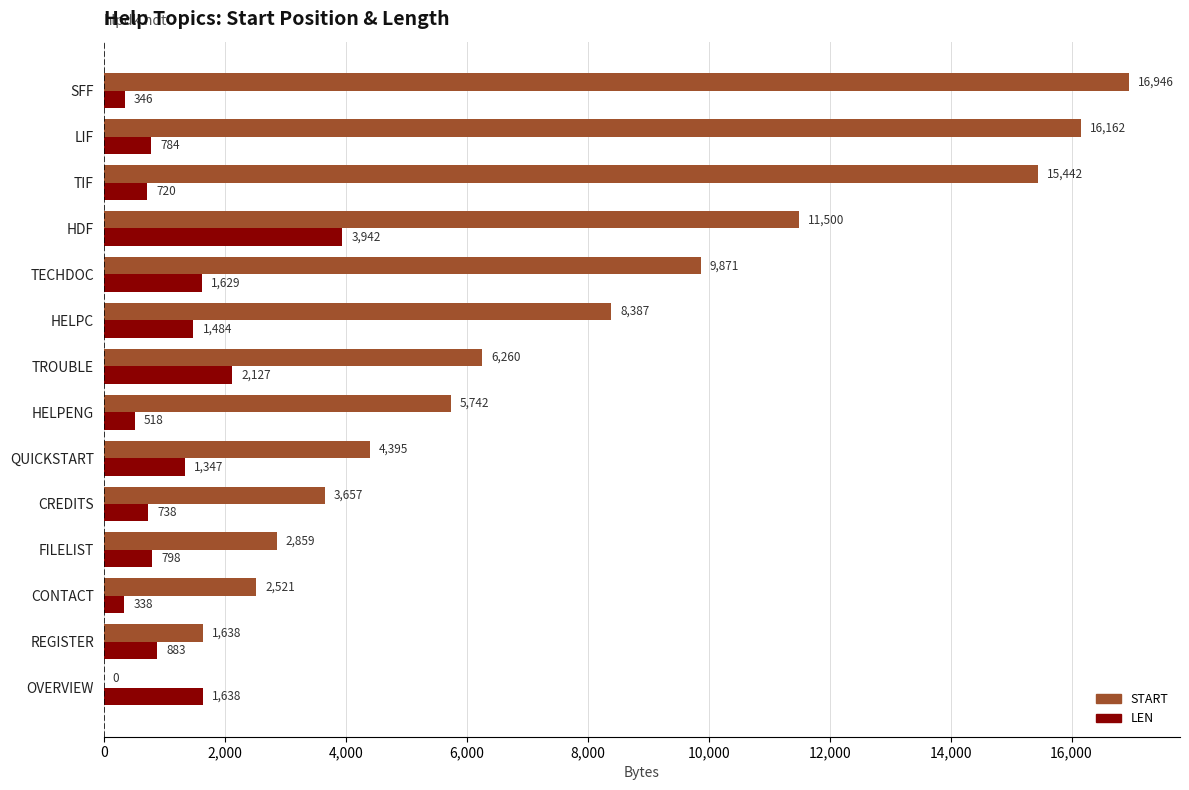

How many categories are shown in the chart?

14